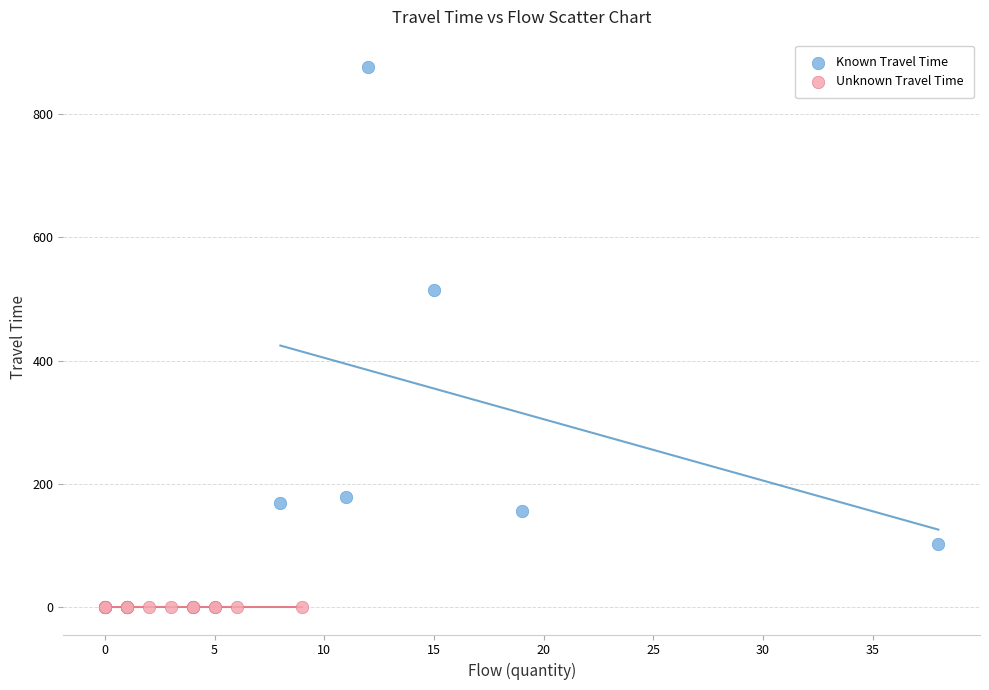

Which series reaches the minimum Y coordinate?

Unknown Travel Time